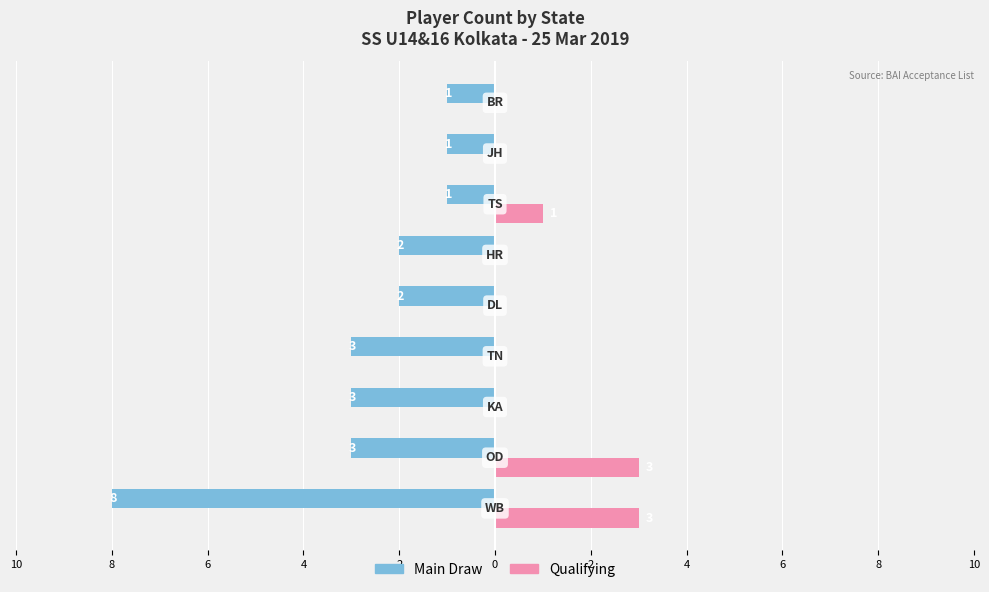

What are all the series names shown in the legend?

Main Draw, Qualifying